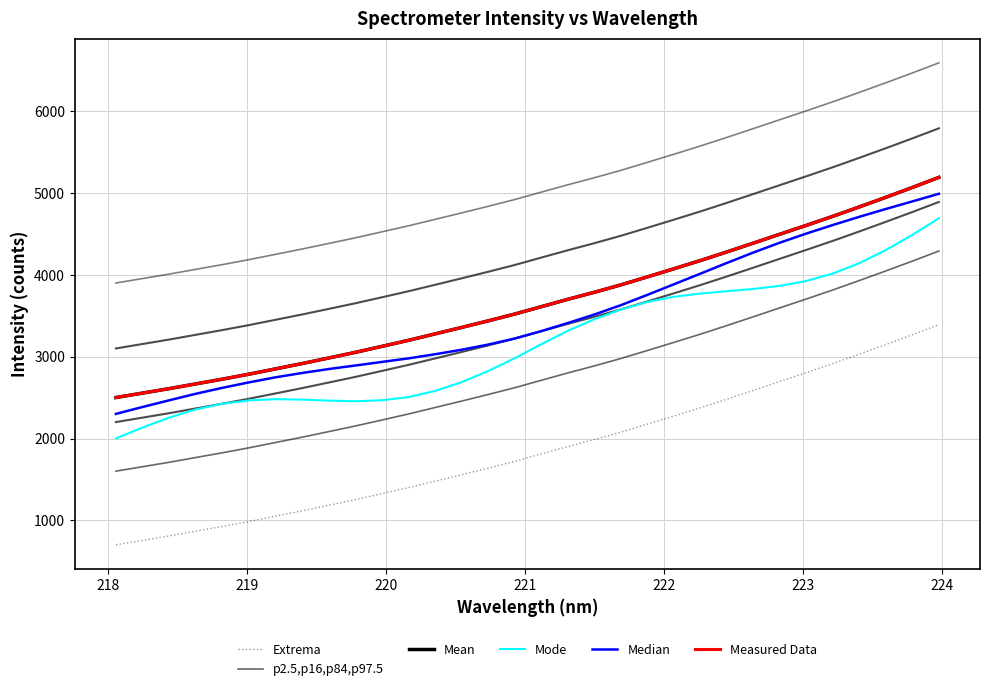

True or false: Mean and Measured Data cross at least once.

False